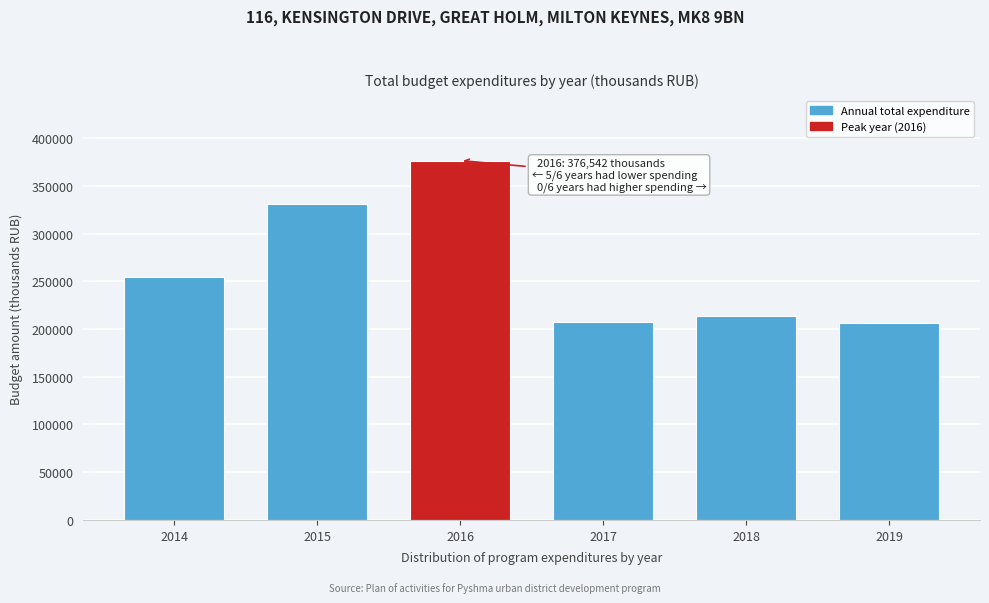

Is it true that the value at 2018 is 372450.8?

False